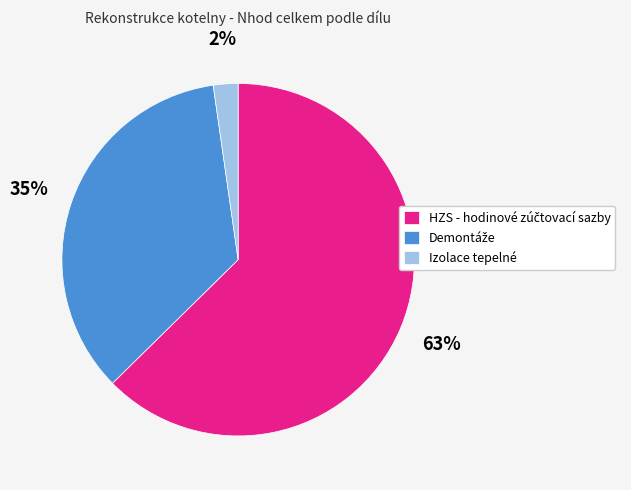

What is the smallest slice in the pie chart?

Izolace tepelné